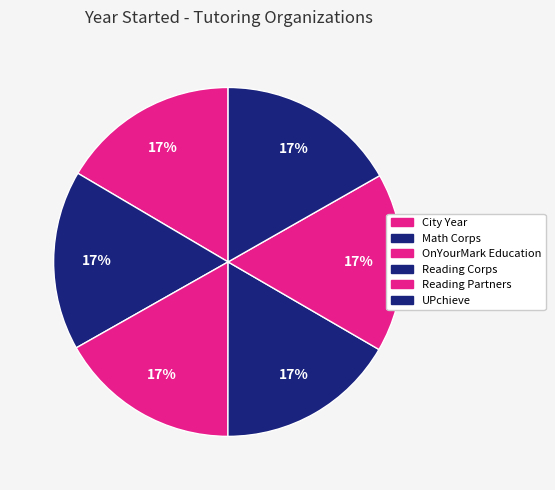

How many segments does this pie chart have?

6